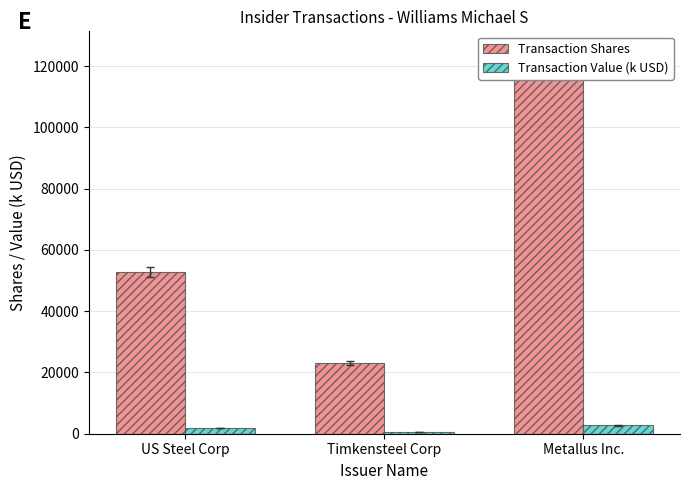

Reading left to right, what are all the values shown in this chart?

Transaction Shares: US Steel Corp=52807.0	Timkensteel Corp=23106.0	Metallus Inc.=121429.0
Transaction Value (k USD): US Steel Corp=1876.4	Timkensteel Corp=481.1	Metallus Inc.=2718.6